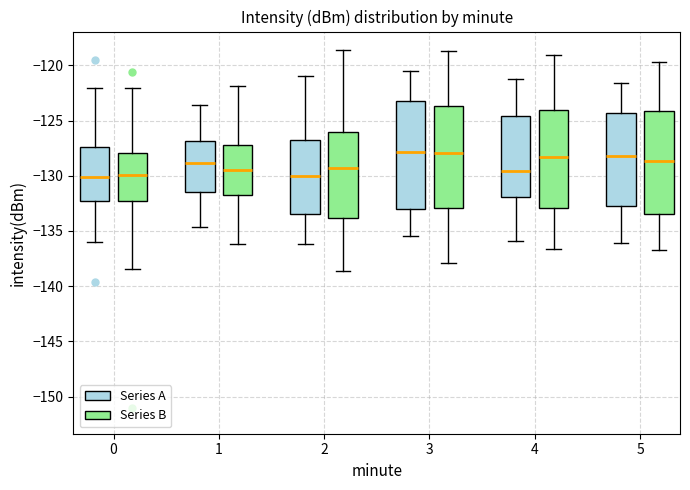

Reading left to right, transcribe this box plot: for each box, give where its median line is, the range the box spans, and where its two whiskers end, as read against the y-axis. The values are not printed on the chart, so give them approximately, as read against the axis.

0 (Series A): median -130.0, box -132.5 to -127.5, whiskers -136.0 to -122.0
0 (Series B): median -130.0, box -132.5 to -128.0, whiskers -138.5 to -122.0
1 (Series A): median -129.0, box -131.5 to -127.0, whiskers -134.5 to -123.5
1 (Series B): median -129.5, box -131.5 to -127.0, whiskers -136.0 to -122.0
2 (Series A): median -130.0, box -133.5 to -127.0, whiskers -136.0 to -121.0
2 (Series B): median -129.5, box -134.0 to -126.0, whiskers -138.5 to -118.5
3 (Series A): median -128.0, box -133.0 to -123.0, whiskers -135.5 to -120.5
3 (Series B): median -128.0, box -133.0 to -123.5, whiskers -138.0 to -118.5
4 (Series A): median -129.5, box -132.0 to -124.5, whiskers -136.0 to -121.0
4 (Series B): median -128.5, box -133.0 to -124.0, whiskers -136.5 to -119.0
5 (Series A): median -128.0, box -133.0 to -124.5, whiskers -136.0 to -121.5
5 (Series B): median -128.5, box -133.5 to -124.0, whiskers -136.5 to -119.5